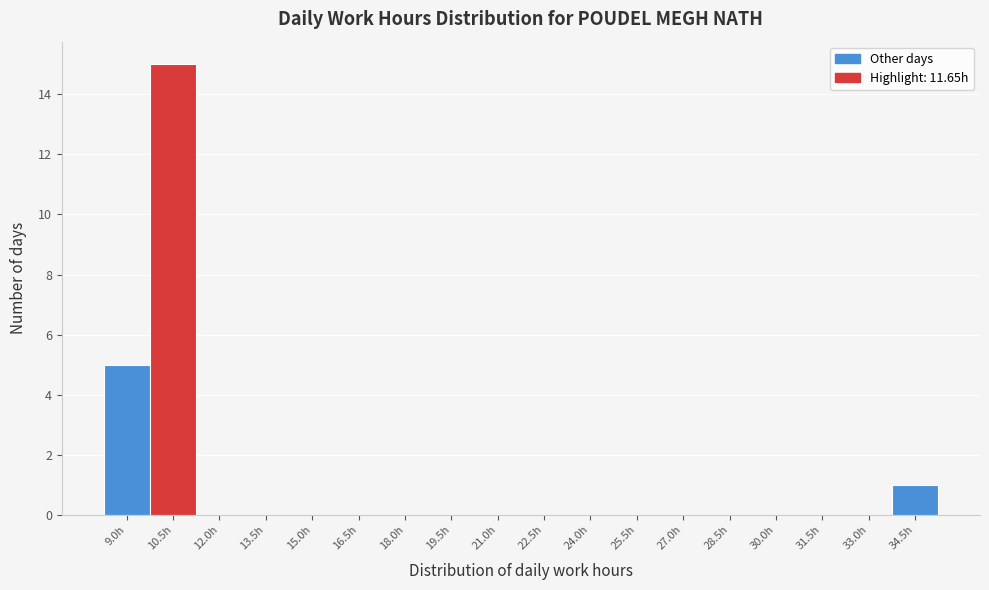

Reading right to left, what are all the values shown in this chart?

34.5h=1	33.0h=0	31.5h=0	30.0h=0	28.5h=0	27.0h=0	25.5h=0	24.0h=0	22.5h=0	21.0h=0	19.5h=0	18.0h=0	16.5h=0	15.0h=0	13.5h=0	12.0h=0	10.5h=15	9.0h=5